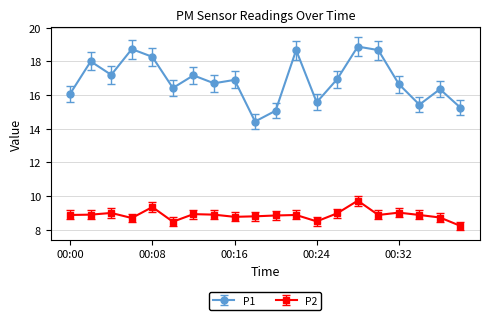

What are all the series names shown in the legend?

P1, P2